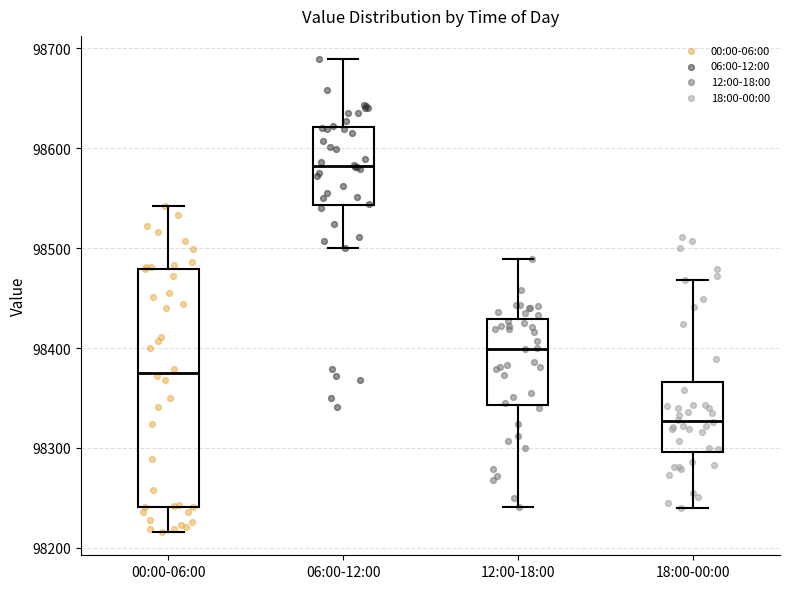

Reading left to right, read every box against the y-axis: the position of its median line, the range the box covers, and the ends of its whiskers. The values are not printed on the chart, so give them approximately, as read against the axis.

00:00-06:00: median 98380, box 98240 to 98480, whiskers 98220 to 98540
06:00-12:00: median 98580, box 98540 to 98620, whiskers 98500 to 98690
12:00-18:00: median 98400, box 98340 to 98430, whiskers 98240 to 98490
18:00-00:00: median 98330, box 98300 to 98370, whiskers 98240 to 98470